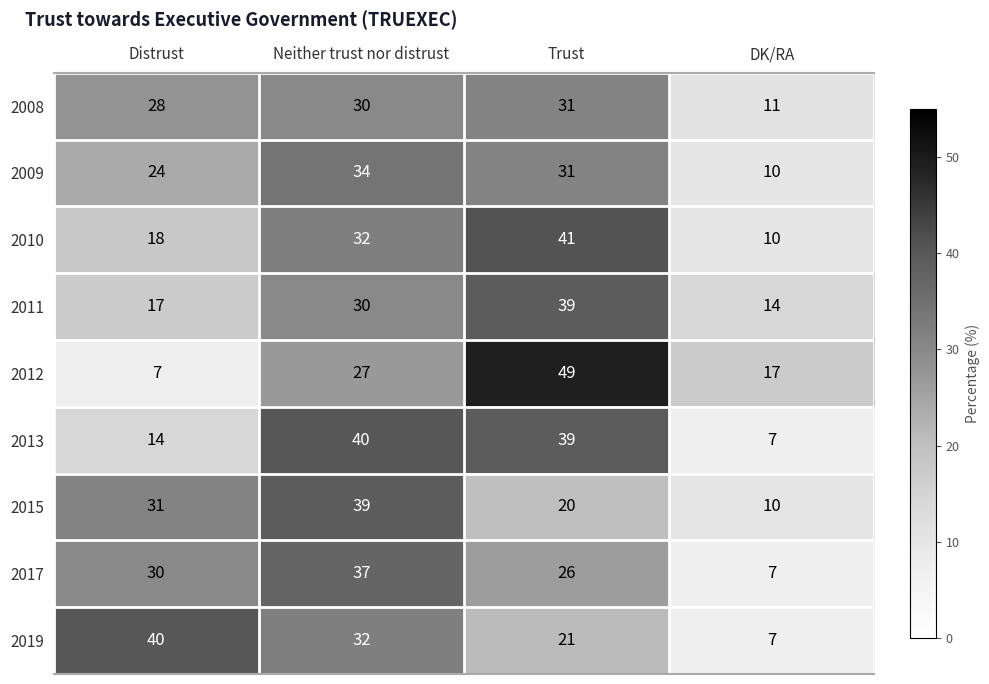

What is the difference between the highest and lowest values at Distrust?

33